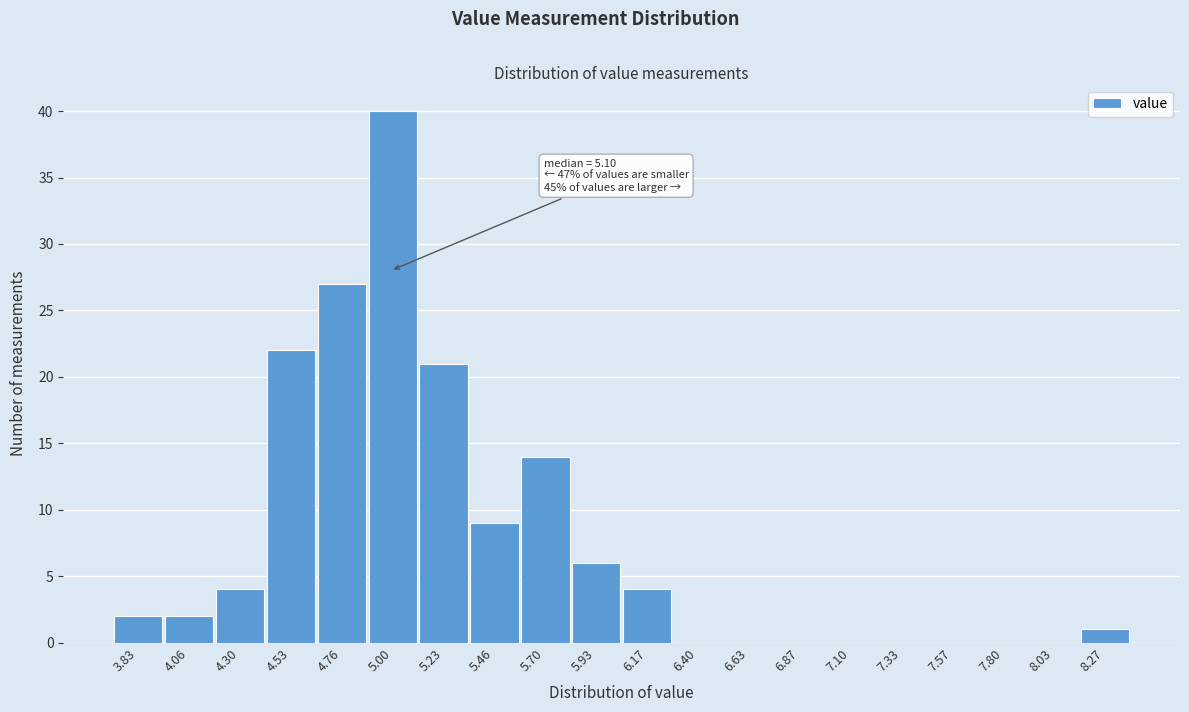

Reading right to left, what are all the values shown in this chart?

8.27=1	8.03=0	7.80=0	7.57=0	7.33=0	7.10=0	6.87=0	6.63=0	6.40=0	6.17=4	5.93=6	5.70=14	5.46=9	5.23=21	5.00=40	4.76=27	4.53=22	4.30=4	4.06=2	3.83=2